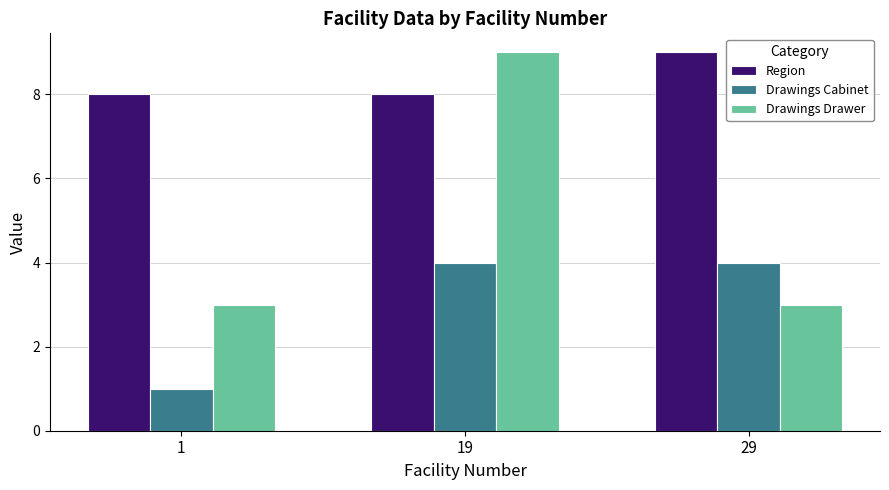

Count the number of categories in the chart.

3